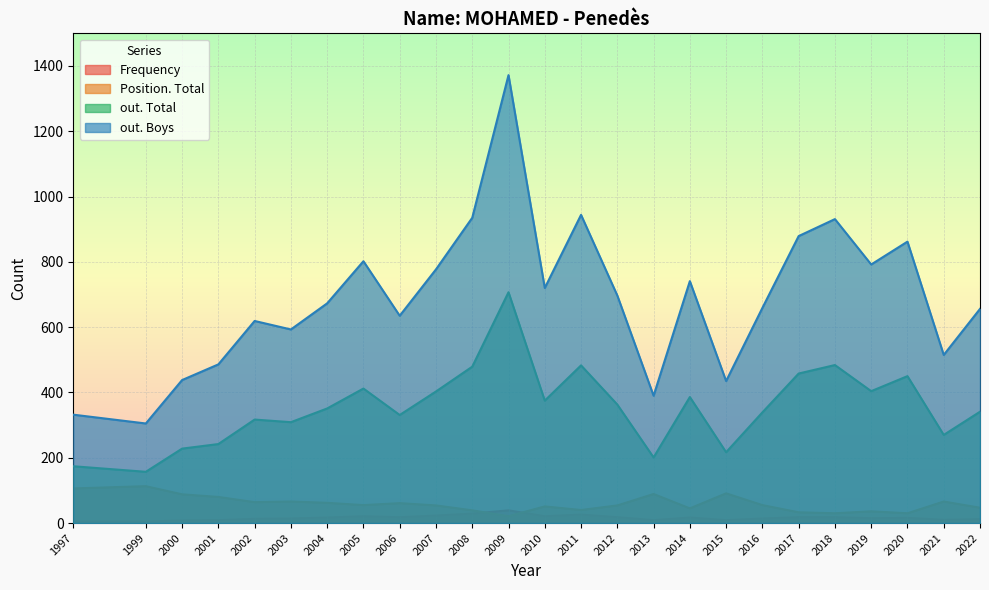

Which label corresponds to the smallest value in the chart?

2020